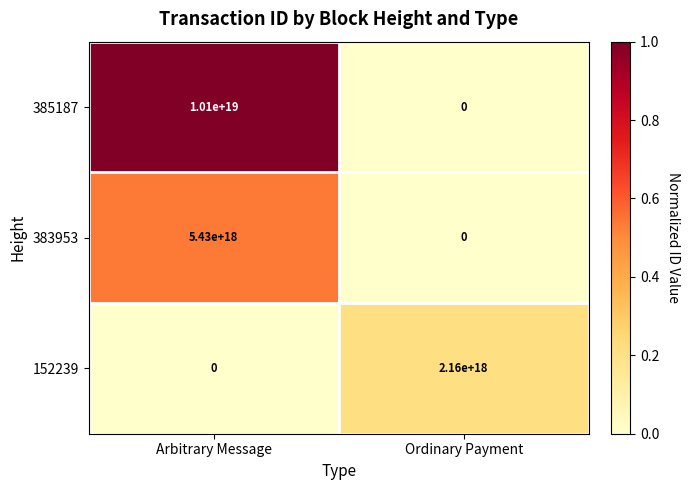

The value of 152239 at Ordinary Payment is 2160000000000000000. True or false?

True